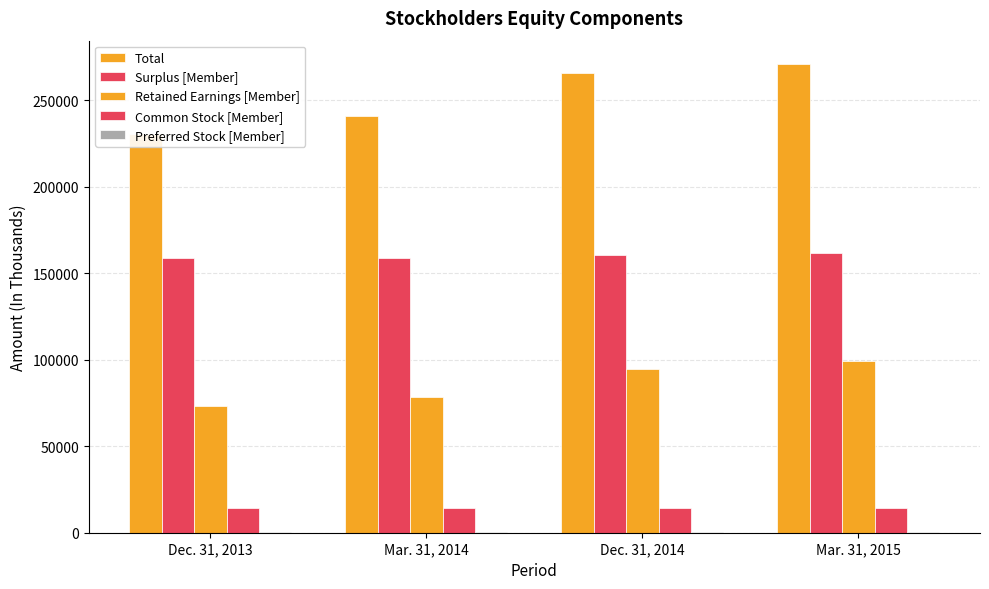

What is the sum of all Common Stock [Member] values?

56850